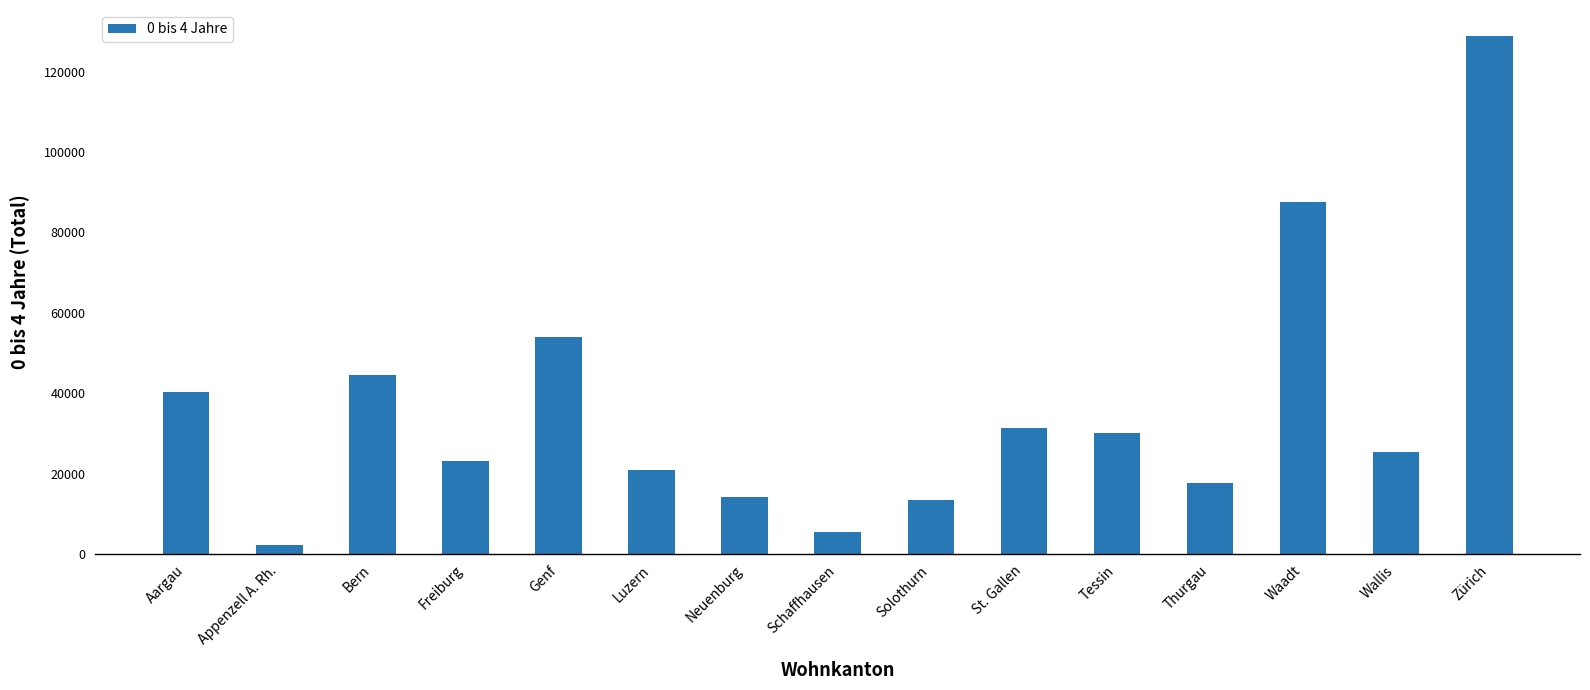

What is the maximum value shown in the chart?

128884